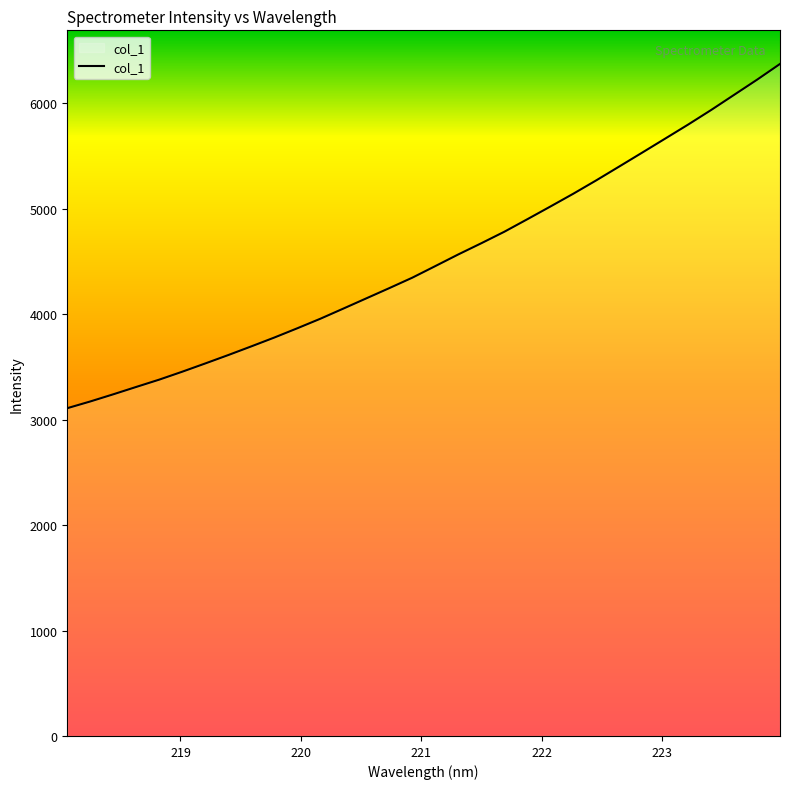

What is the greatest value displayed?

6373.2